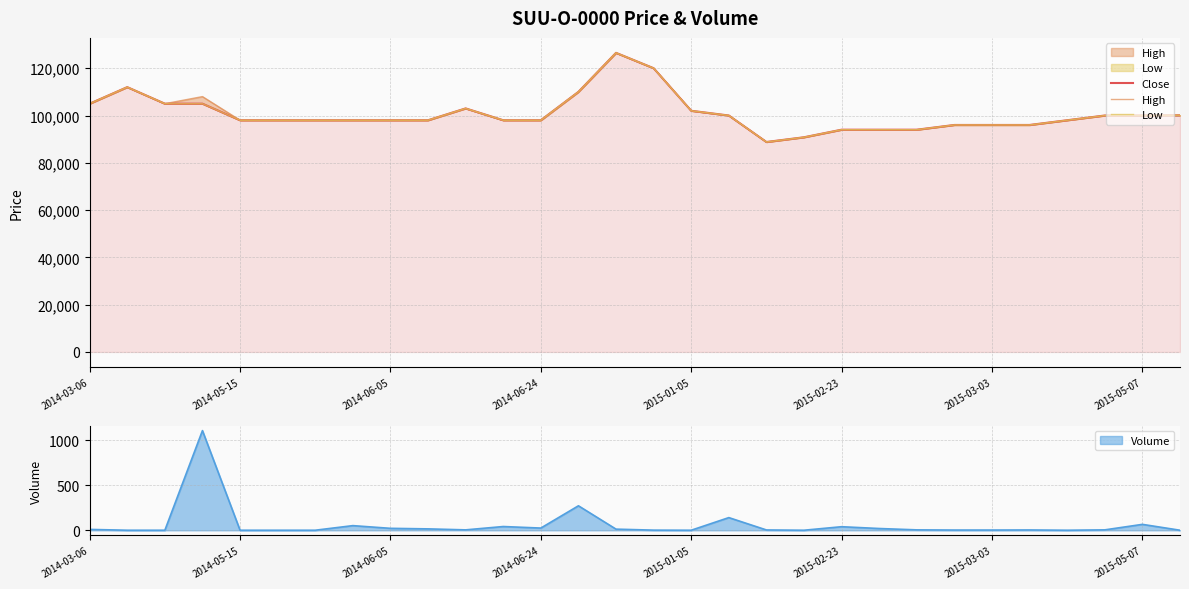

Rank the categories by Close value from lowest to highest.

18, 19, 20, 21, 22, 23, 24, 25, 2015-01-05, 2015-02-23, 2015-03-03, 2015-05-07, 8, 9, 11, 12, 26, 17, 27, 28, 29, 16, 10, 2014-03-06, 2014-06-05, 2014-06-24, 13, 2014-05-15, 15, 14